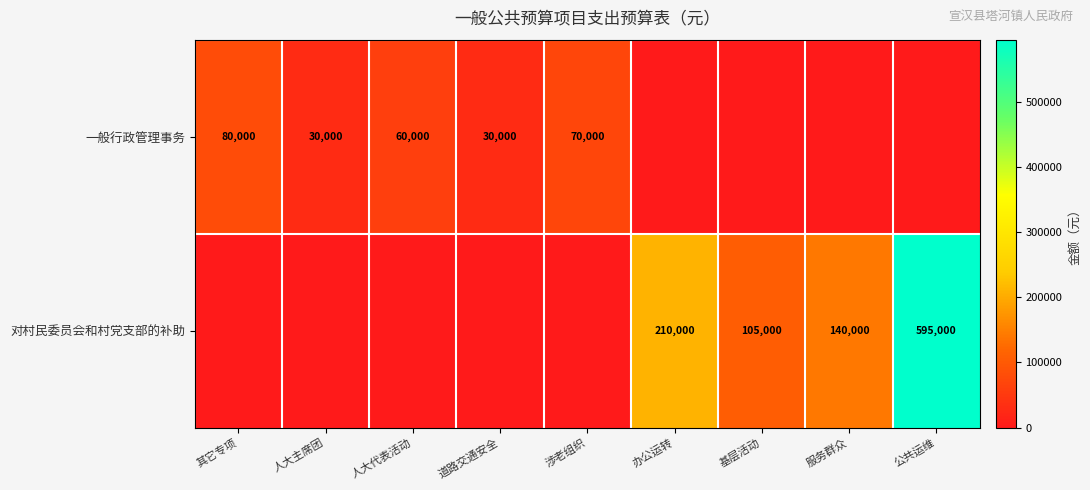

Is the value of 一般行政管理事务 at 涉老组织 greater than the value of 对村民委员会和村党支部的补助 at 公共运维?

No